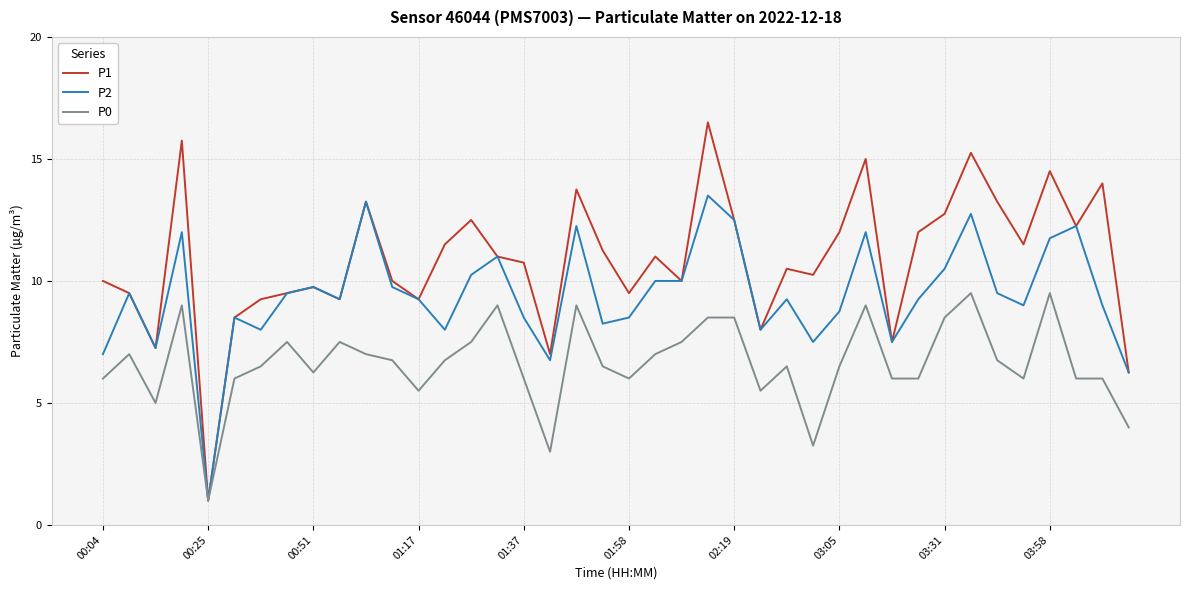

What is the greatest value displayed?

16.5